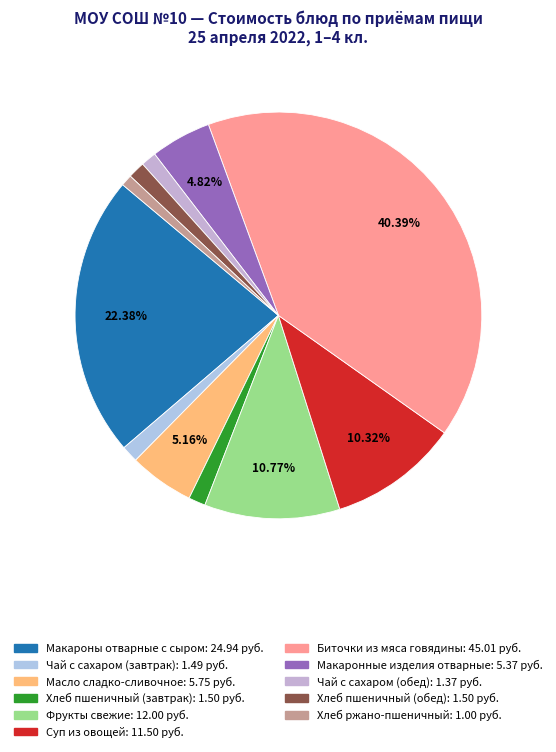

Is it true that Макаронные изделия отварные is 17% of the pie?

False